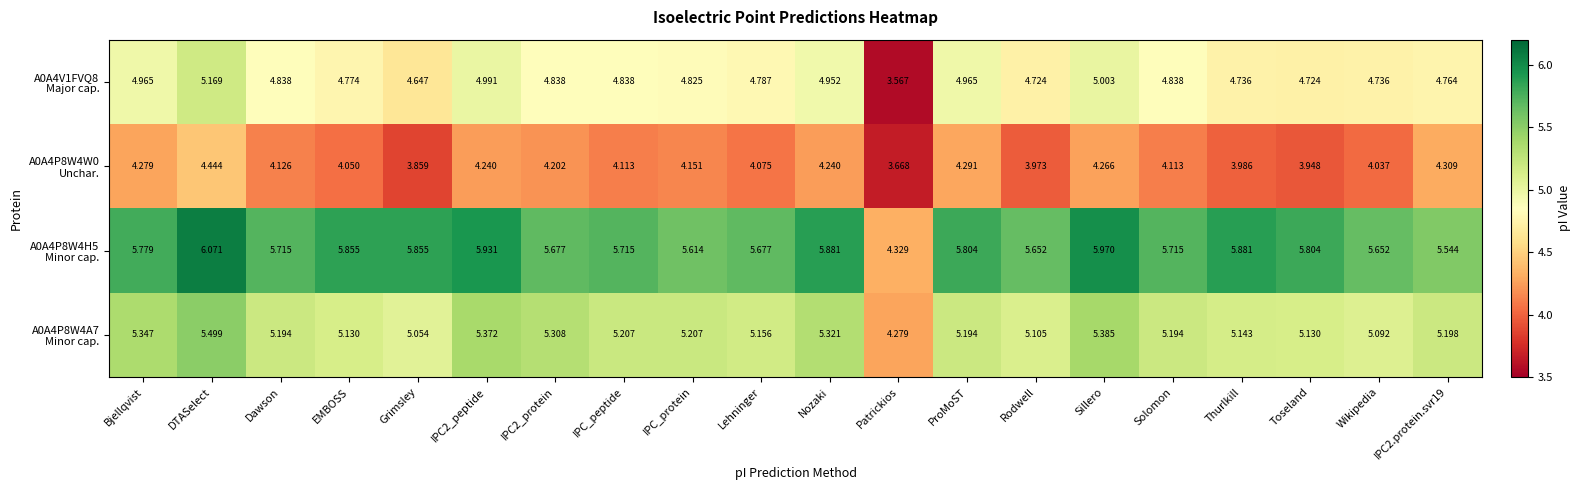

At which category is the sum across all series the highest?

DTASelect